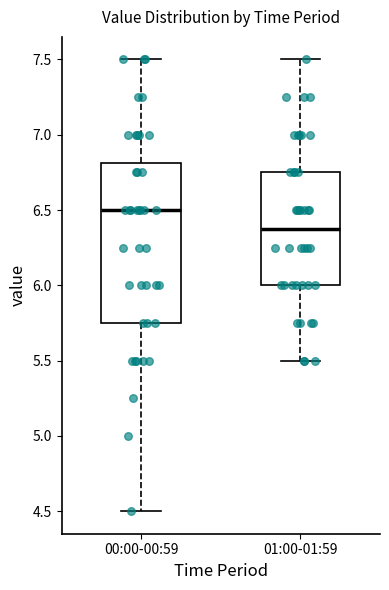

Reading left to right, transcribe this box plot: for each box, give where its median line is, the range the box spans, and where its two whiskers end, as read against the y-axis. The values are not printed on the chart, so give them approximately, as read against the axis.

00:00-00:59: median 6.50, box 5.75 to 6.80, whiskers 4.50 to 7.50
01:00-01:59: median 6.40, box 6.00 to 6.75, whiskers 5.50 to 7.50